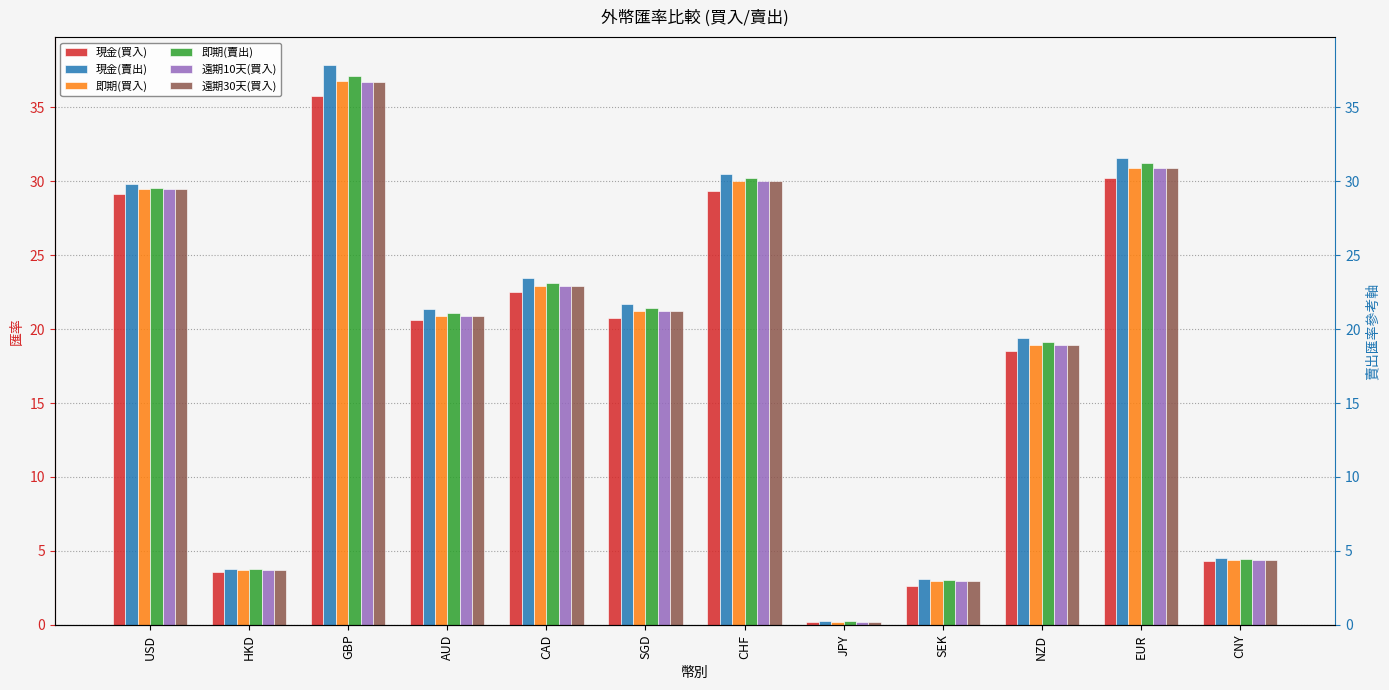

Which series changed the most between CHF and NZD?

現金(賣出)